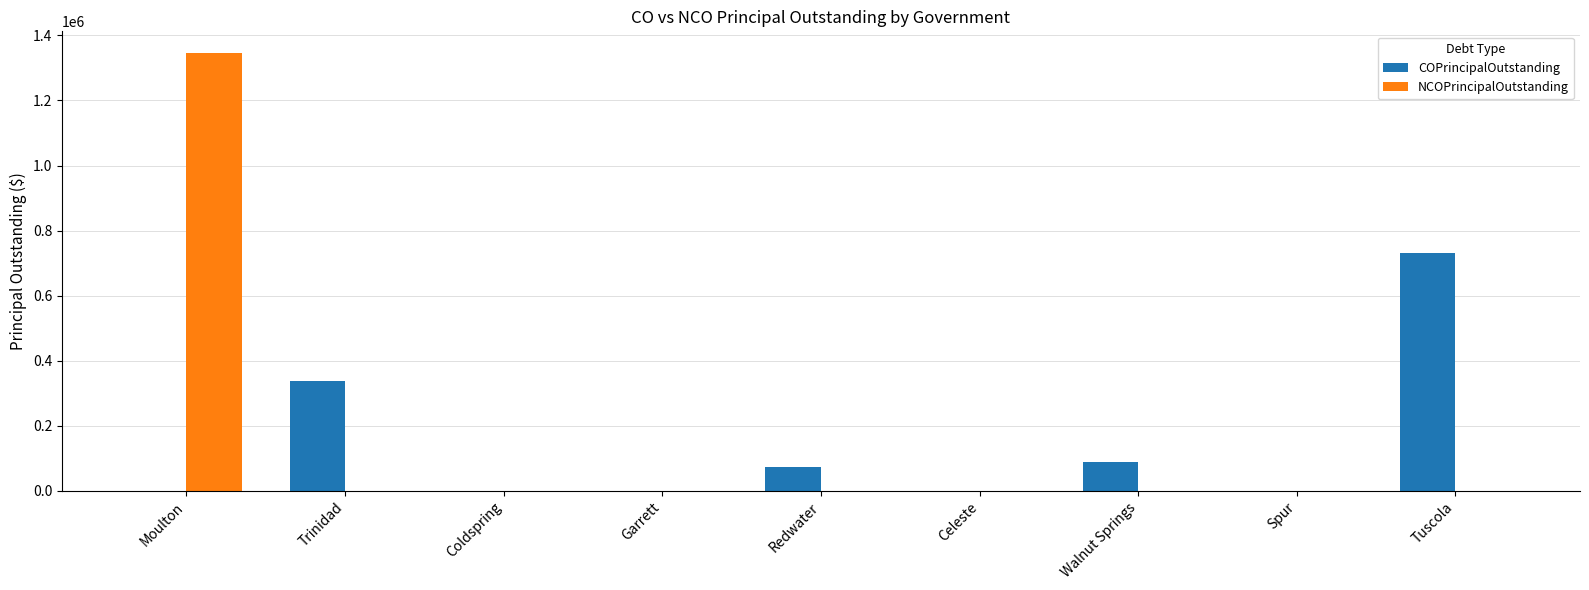

Does the chart contain stacked bars?

No